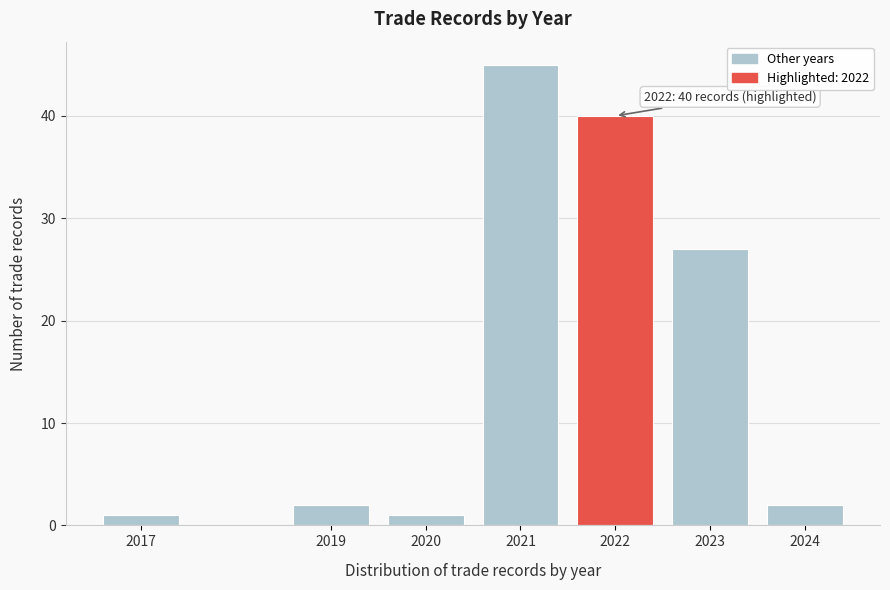

Reading left to right, transcribe all the data shown in this chart.

2017=1	2019=2	2020=1	2021=45	2022=40	2023=27	2024=2